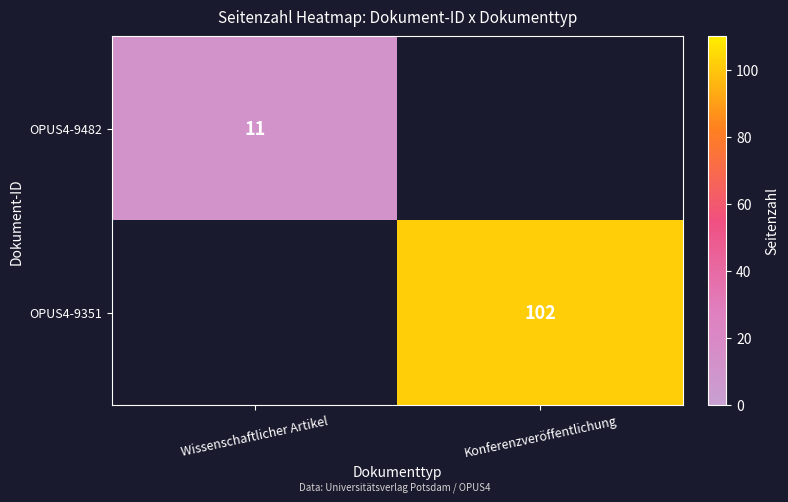

True or false: OPUS4-9351 has a value of 102 at Konferenzveröffentlichung.

True